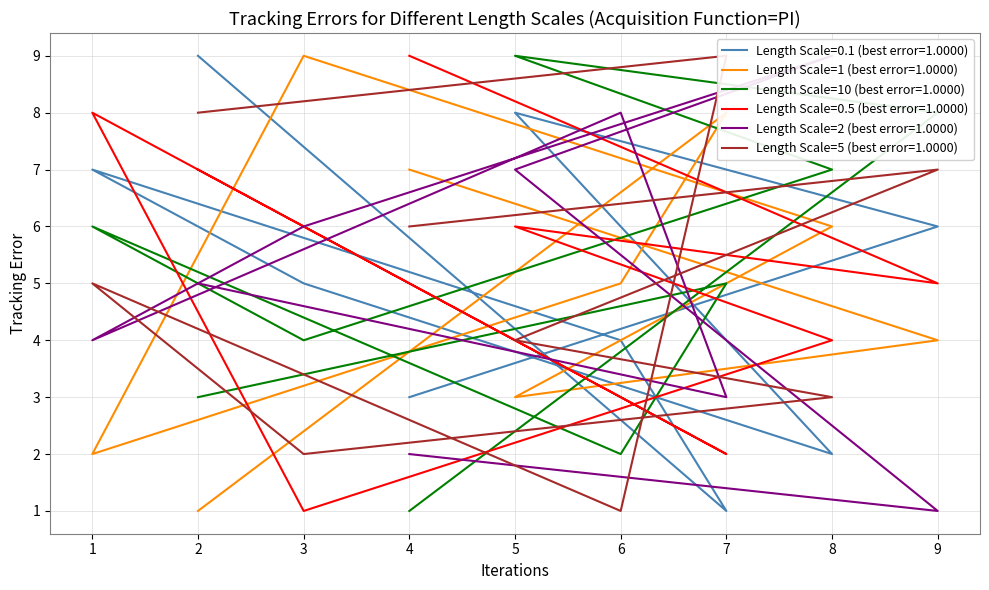

Which series has the largest total across all categories?

col_2